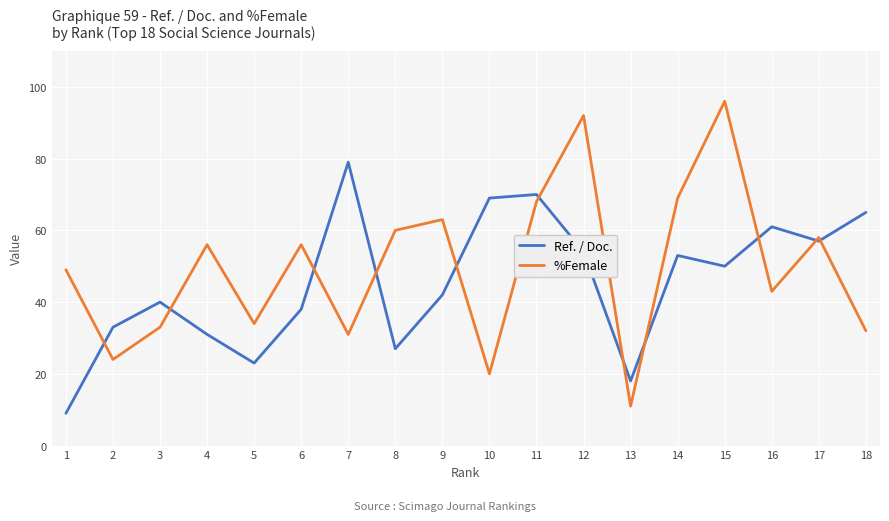

Is the value of %Female at 5 greater than the value of Ref. / Doc. at 6?

No